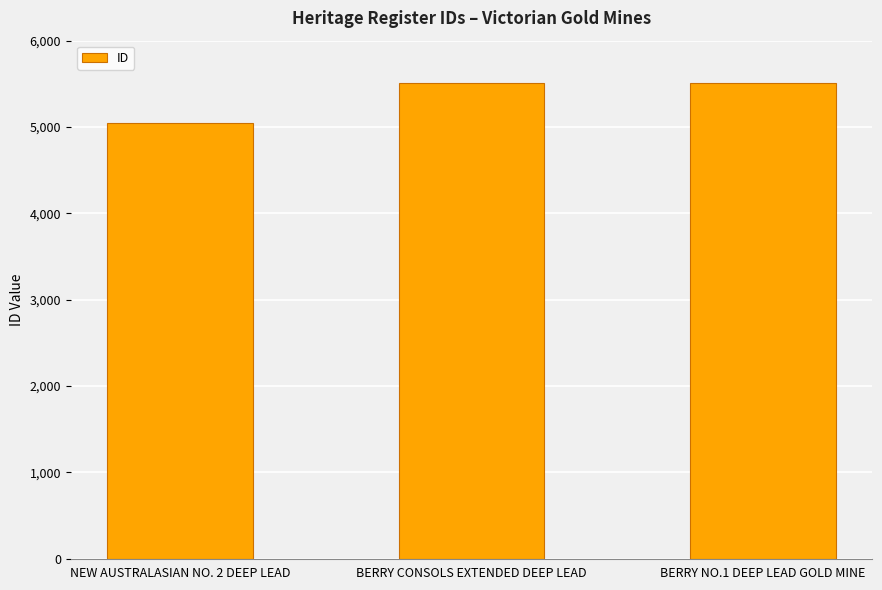

Where is the data nearest to the value 5278?

BERRY CONSOLS EXTENDED DEEP LEAD